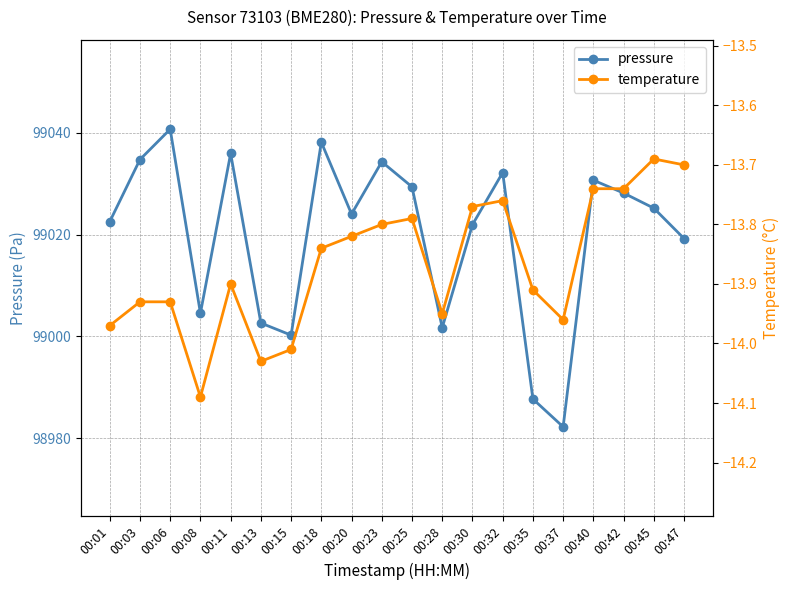

Is it true that temperature equals -13.8 at 00:30?

True